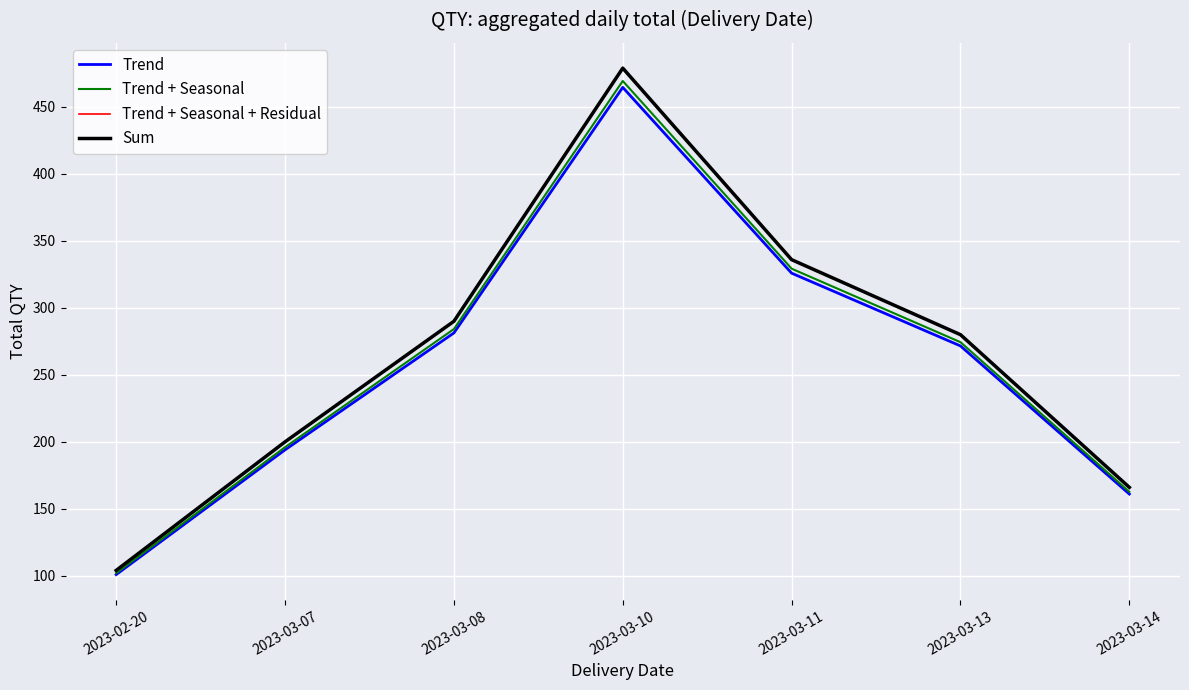

True or false: Trend + Seasonal + Residual and Trend cross at least once.

False